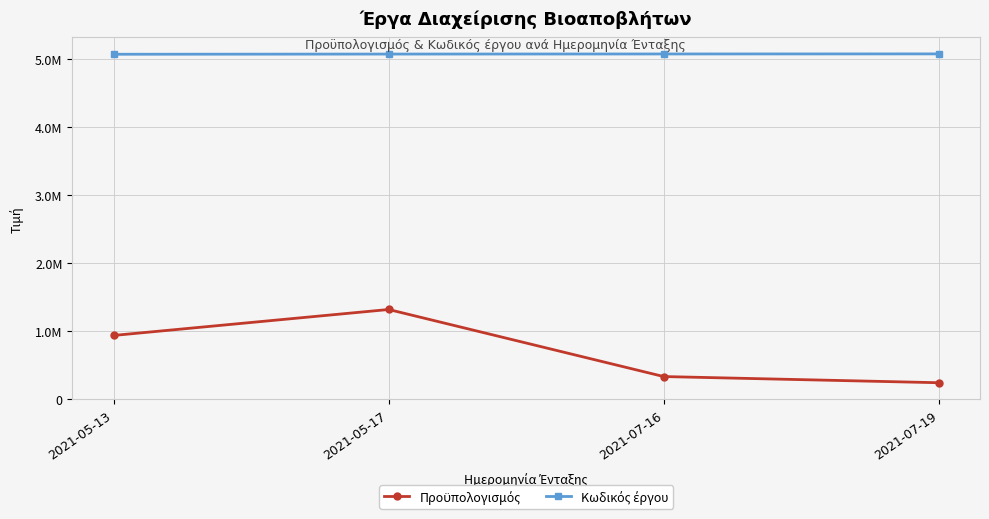

At how many categories does at least one series exceed 3930236?

4